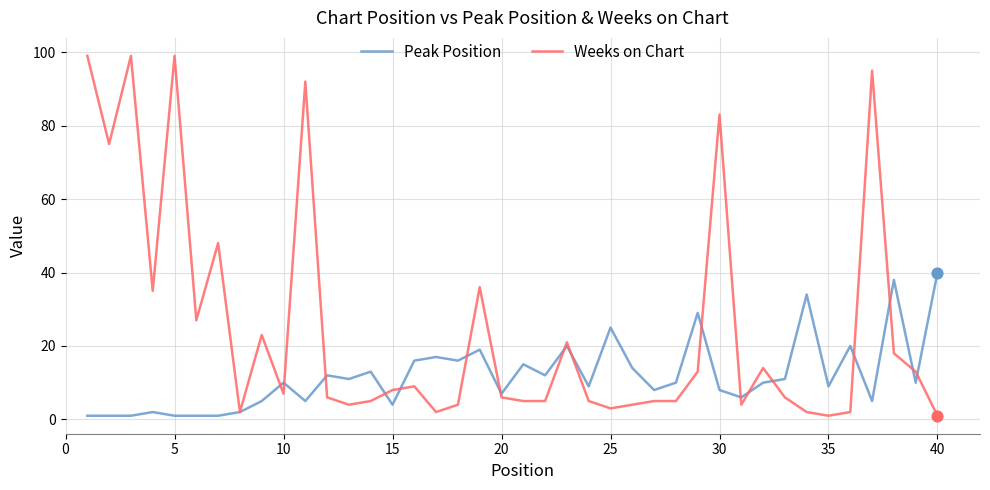

Which series has the largest range (max minus min)?

Weeks on Chart